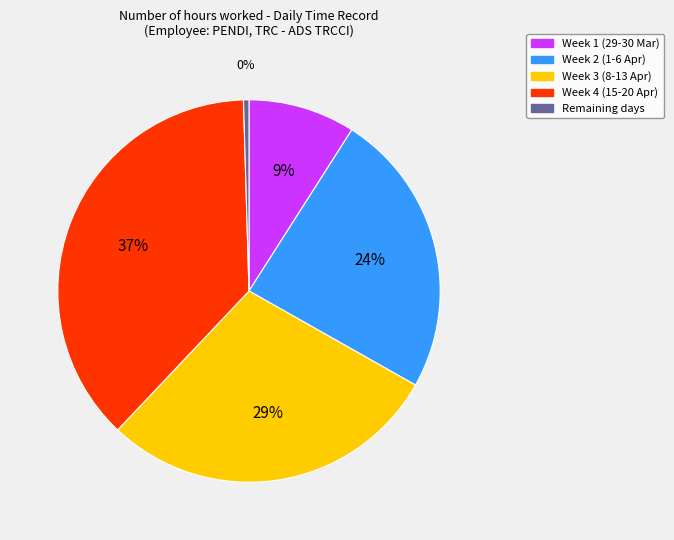

To the nearest percent, what portion does Week 2 (1-6 Apr) represent?

24%